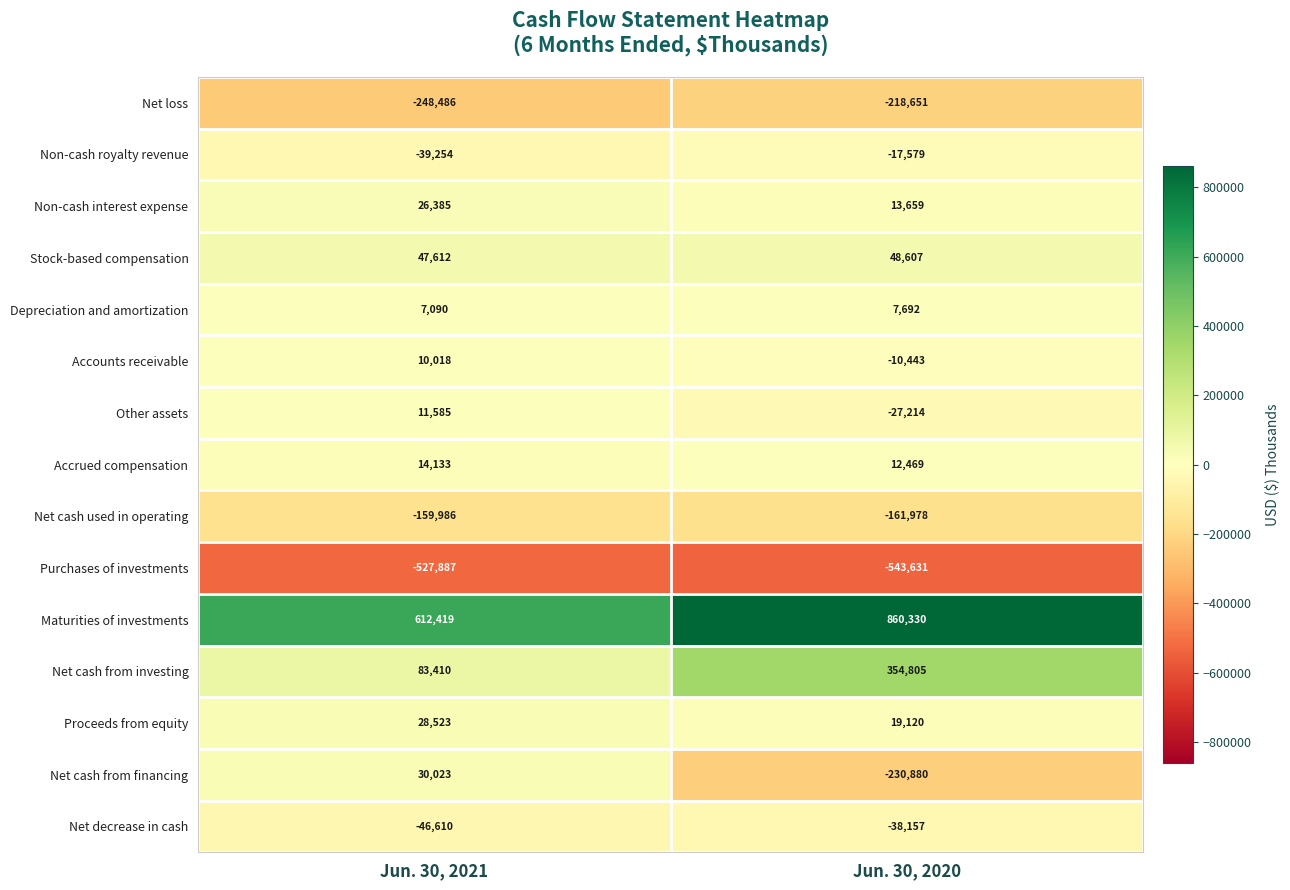

What is the smallest value displayed?

-543631